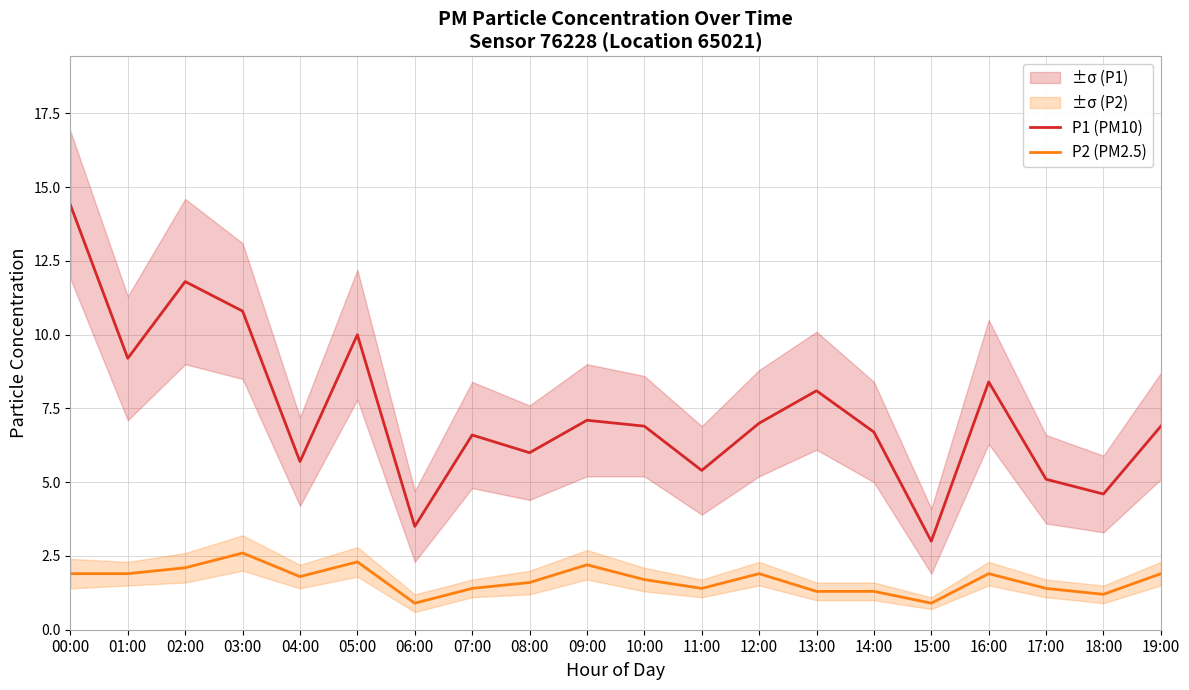

What is the sum of the P2 (PM2.5) values at 15:00 and 12:00?

2.8